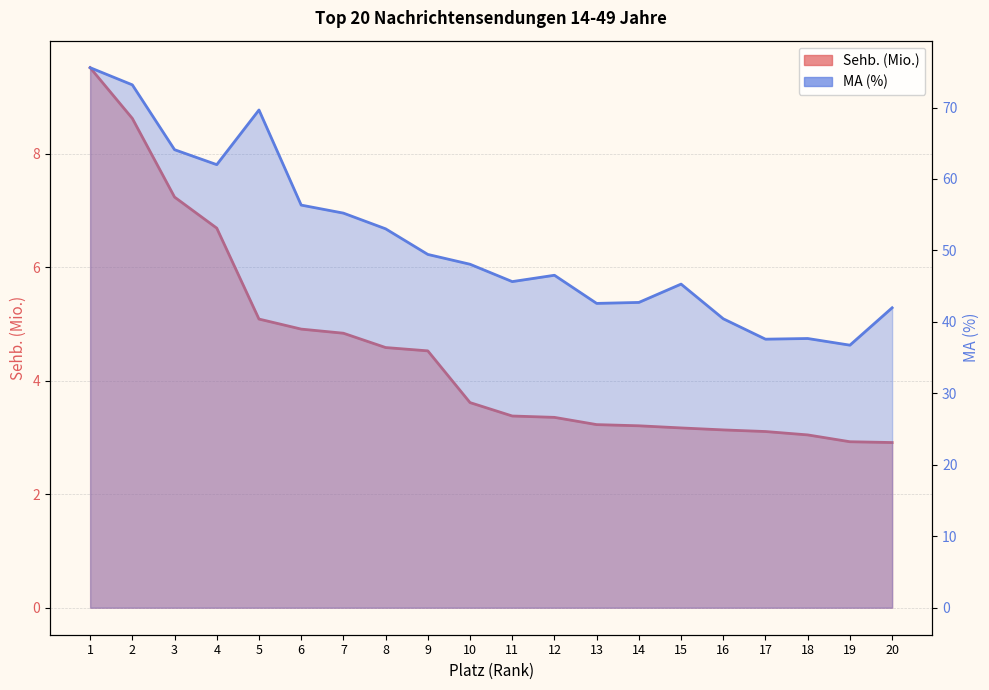

At which label does Sehb. (Mio.) first exceed 3?

1